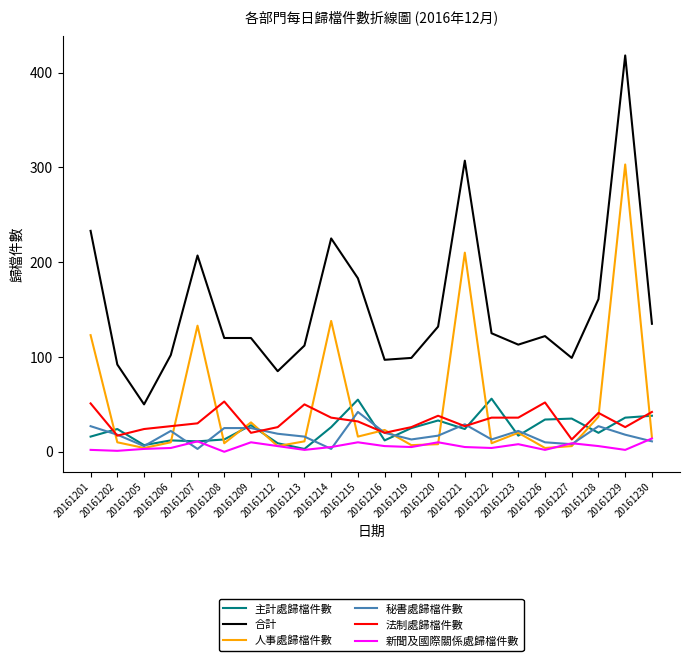

Which series has the largest range (max minus min)?

合計